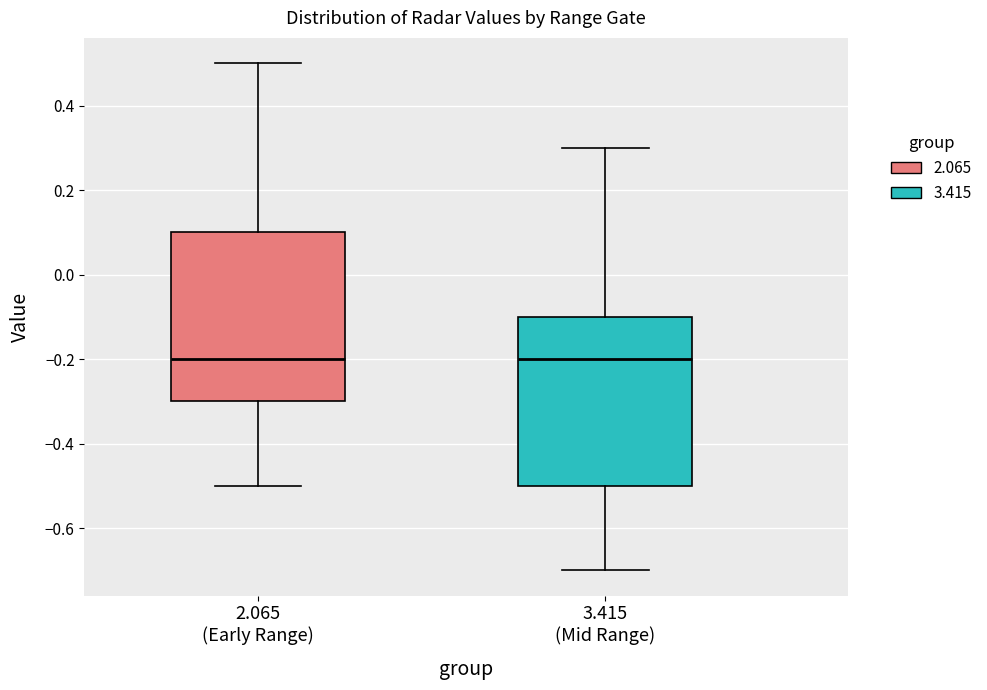

Where does the upper whisker of the box for 3.415 (Mid Range) end on the y-axis? The values are not printed on the chart, so give them approximately, as read against the axis.

0.3